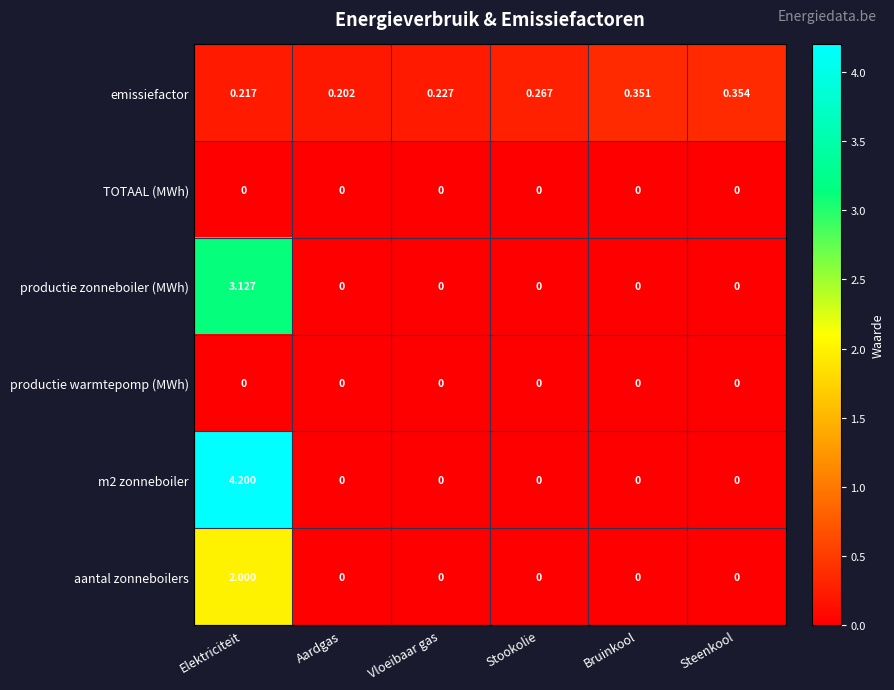

Is the value of emissiefactor at Bruinkool greater than the value of TOTAAL (MWh) at Vloeibaar gas?

Yes